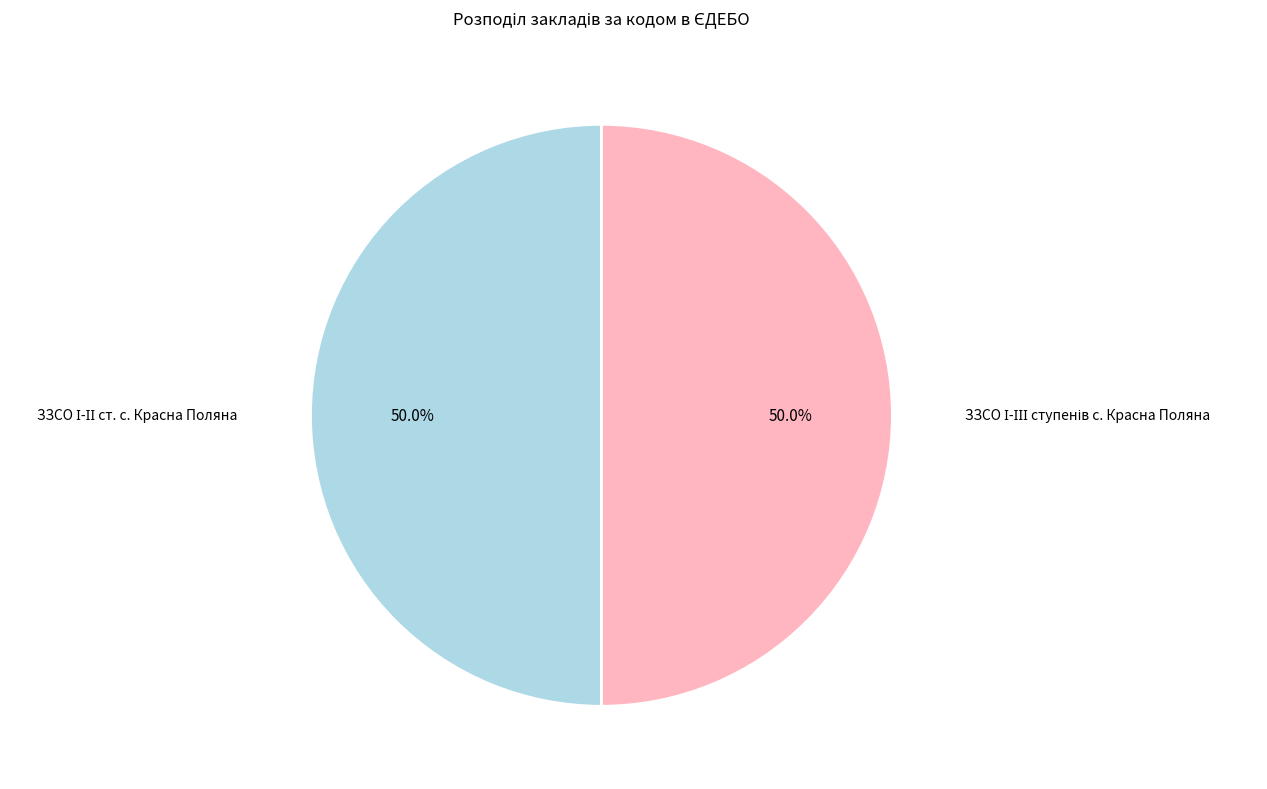

Rank the categories by value from lowest to highest.

ЗЗСО І-ІІІ ступенів с. Красна Поляна, ЗЗСО І-ІІ ст. с. Красна Поляна